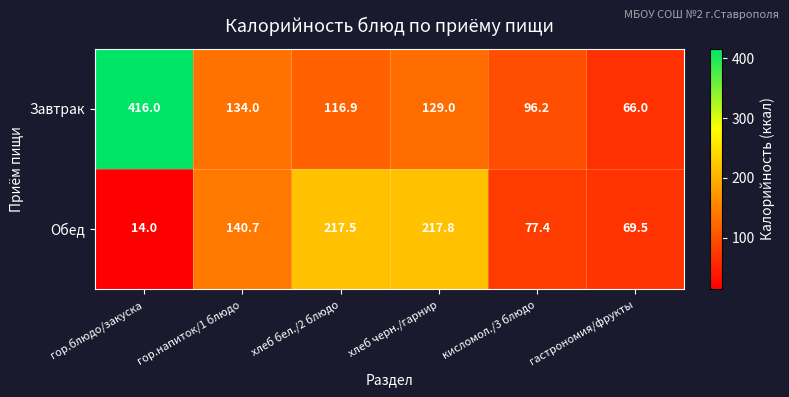

Is it true that Завтрак equals 96.2 at кисломол./3 блюдо?

True